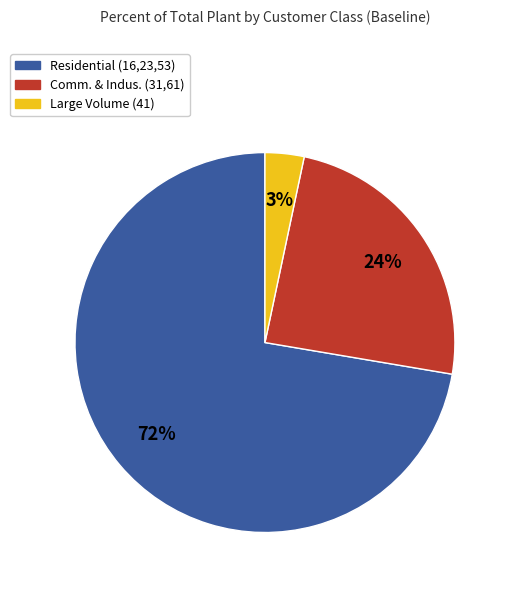

What is the smallest slice in the pie chart?

Large Volume (41)